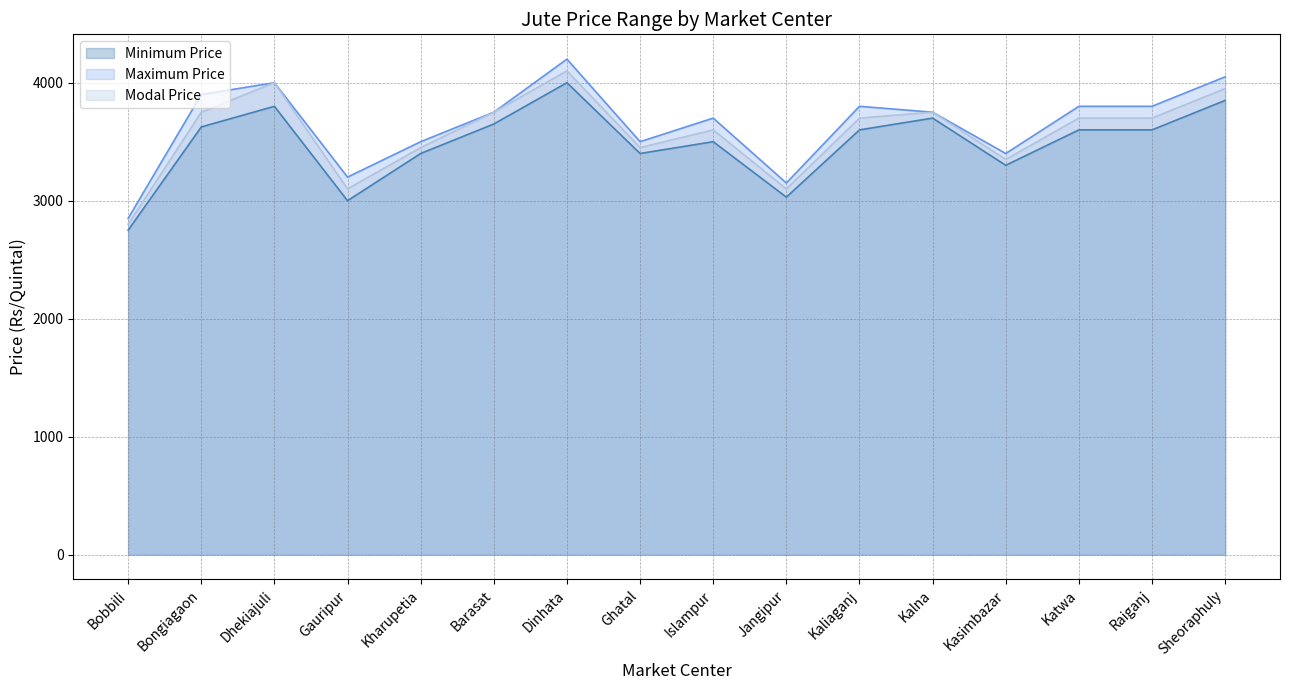

How many data points in Maximum Price are less than 3750?

7